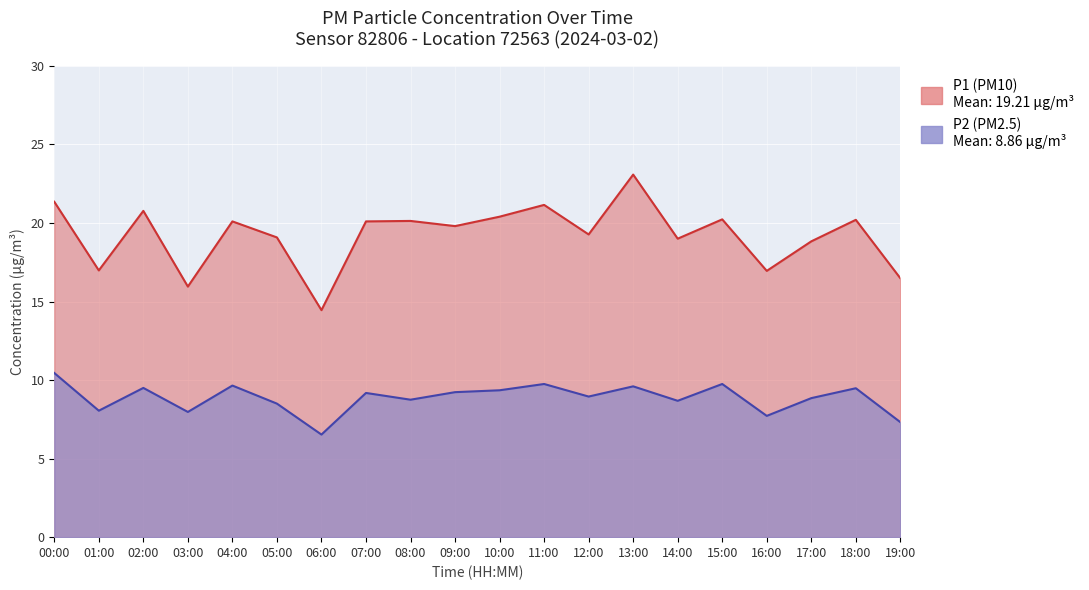

What is the difference between the second highest and minimum values in the P1 series?

6.9